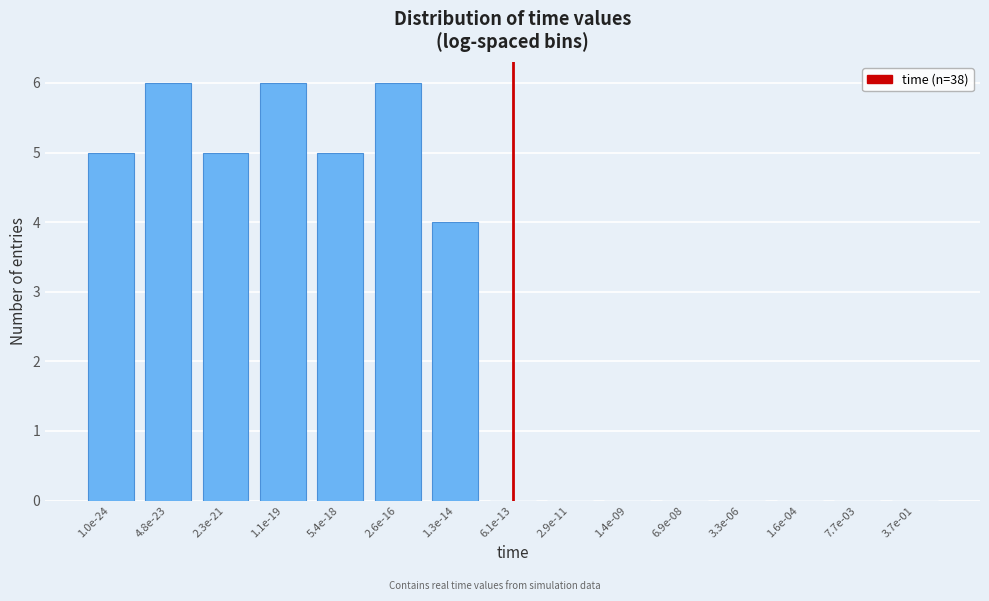

Reading left to right, extract all data points from this chart.

1.0e-24=5	4.8e-23=6	2.3e-21=5	1.1e-19=6	5.4e-18=5	2.6e-16=6	1.3e-14=4	6.1e-13=0	2.9e-11=0	1.4e-09=0	6.9e-08=0	3.3e-06=0	1.6e-04=0	7.7e-03=0	3.7e-01=0